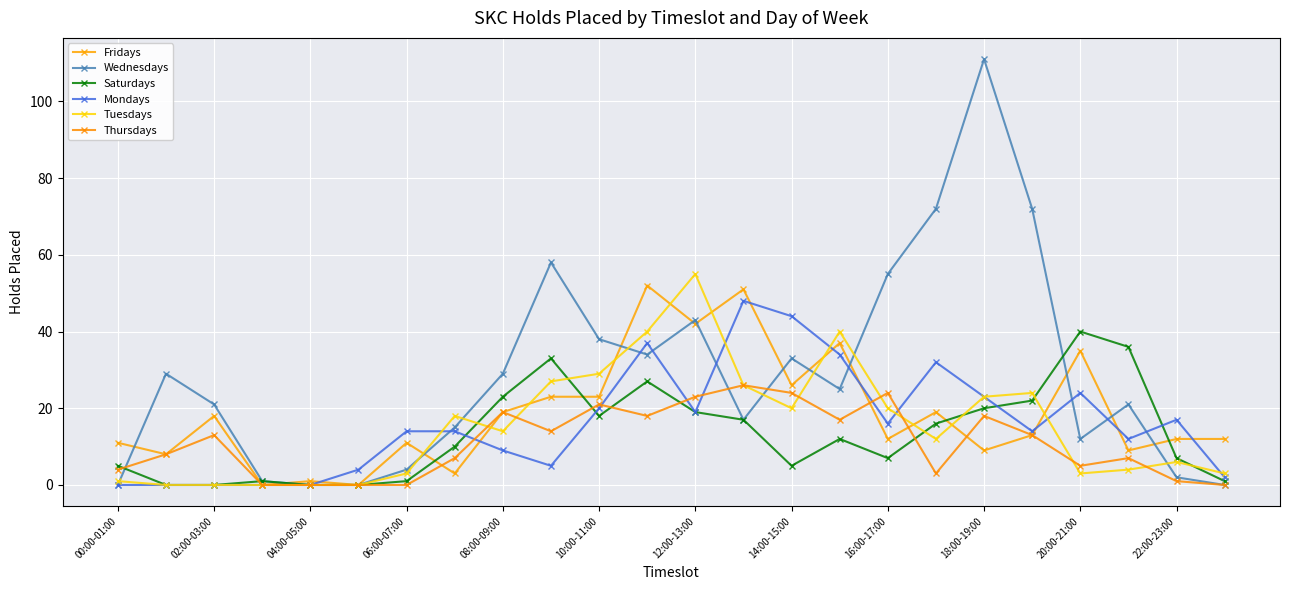

What is the maximum value for Wednesdays?

111